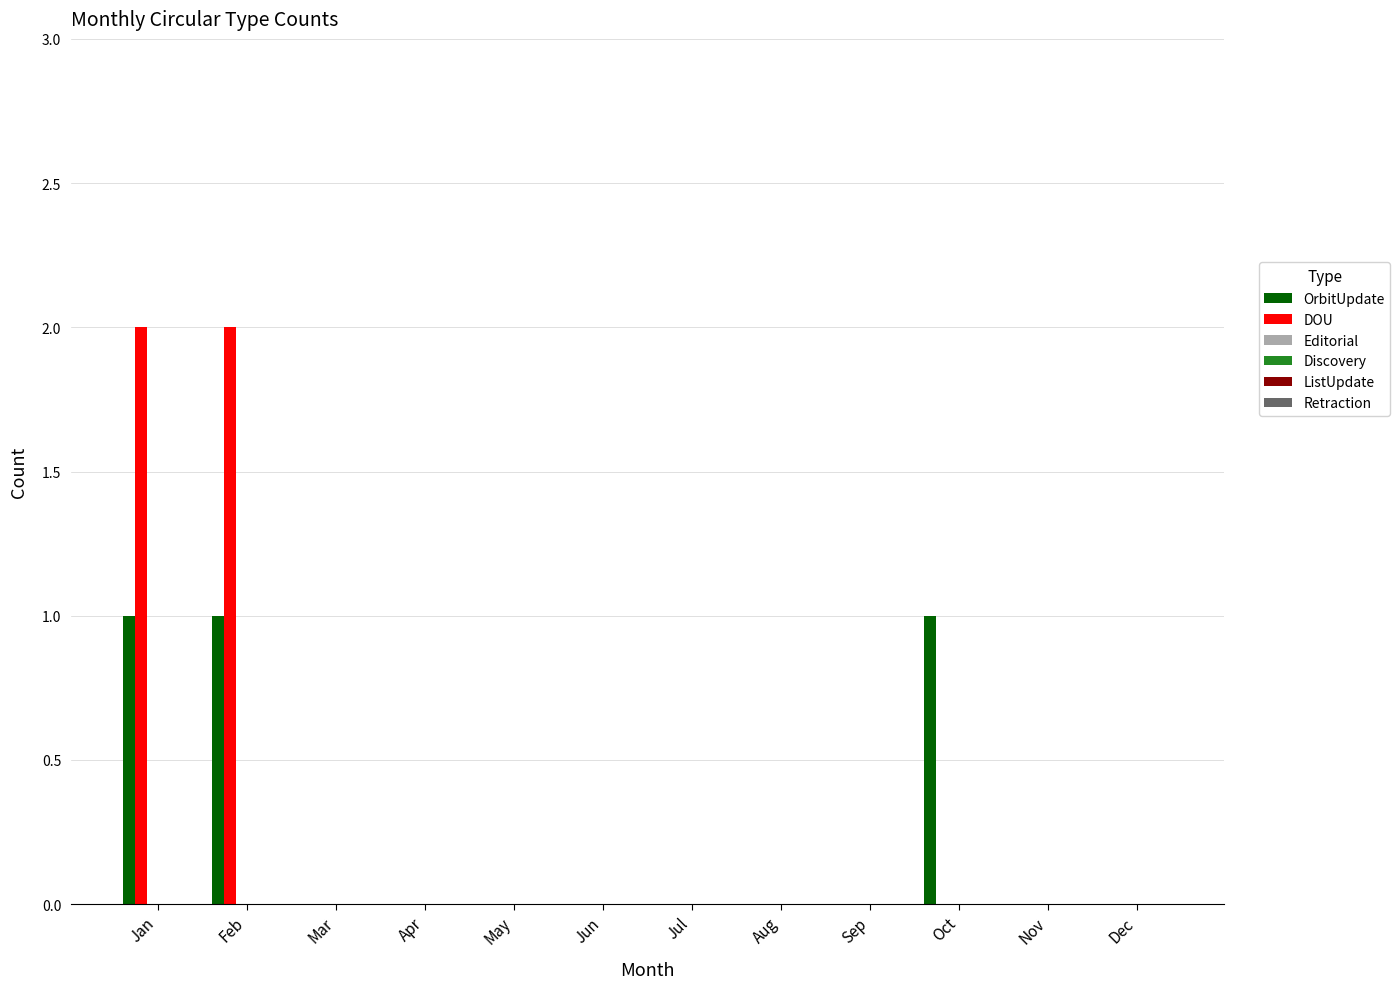

What is the sum of all DOU values?

4